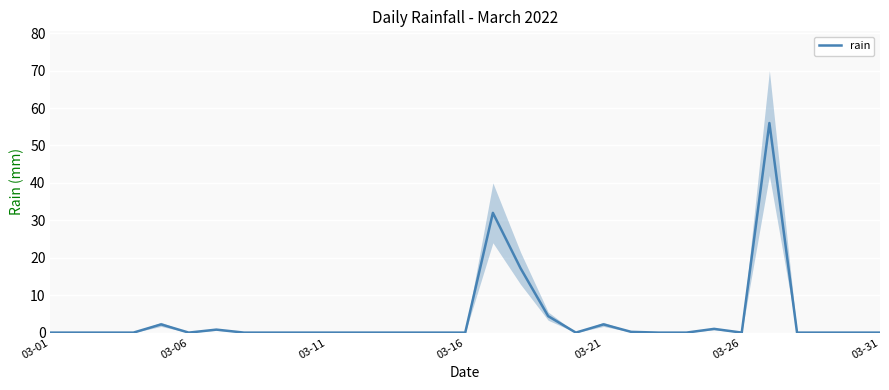

Is it true that rain equals -29.0 at 03-06?

False